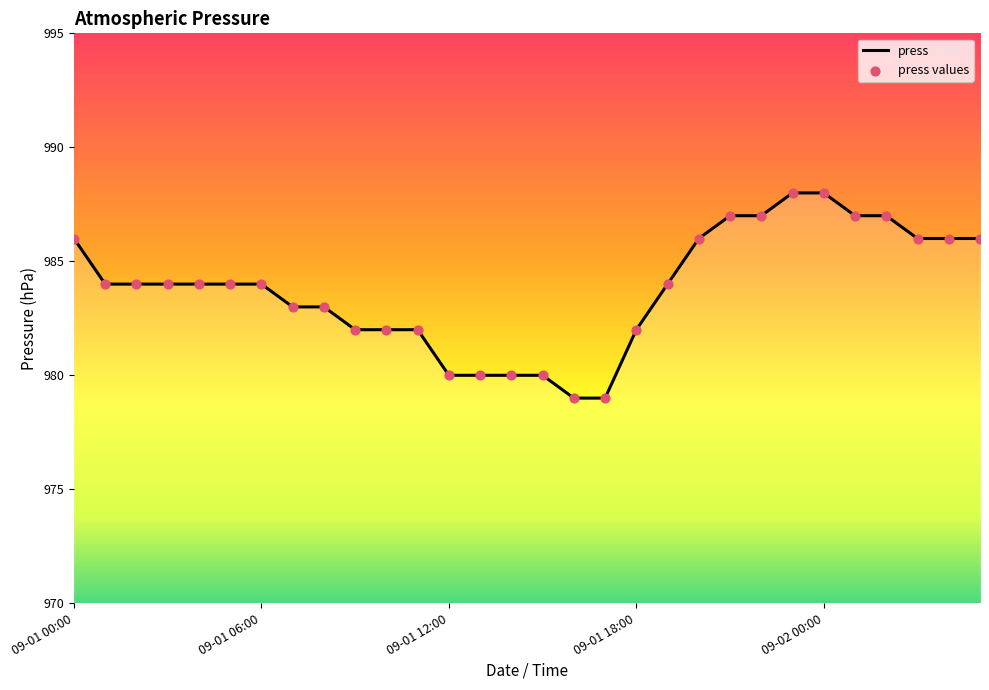

What is the greatest value displayed?

988